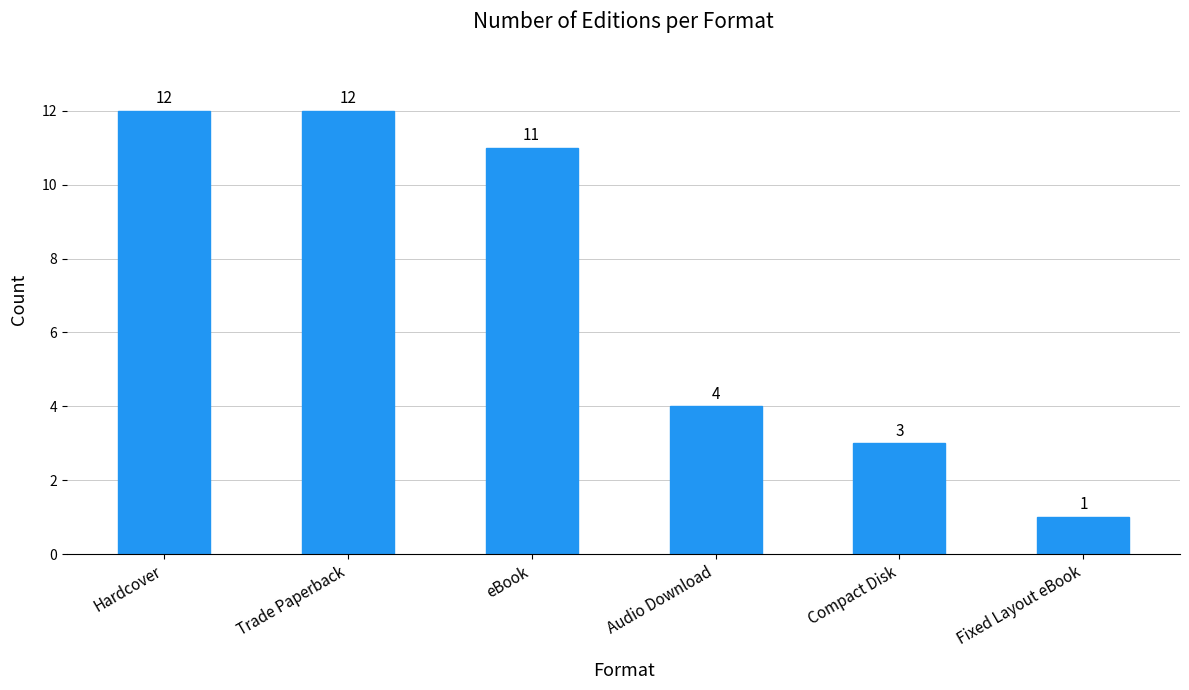

What is the difference between the second highest and minimum values?

11